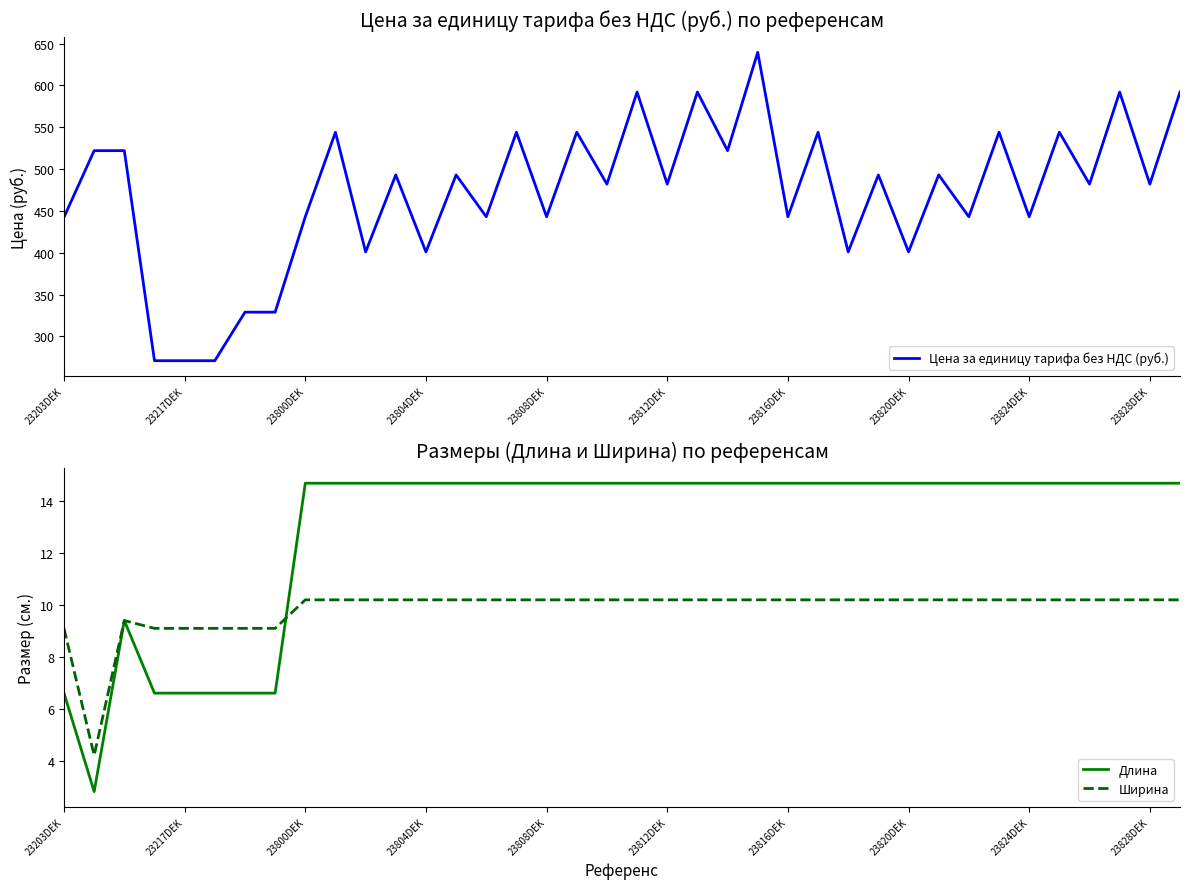

What is the greatest value displayed?

639.5